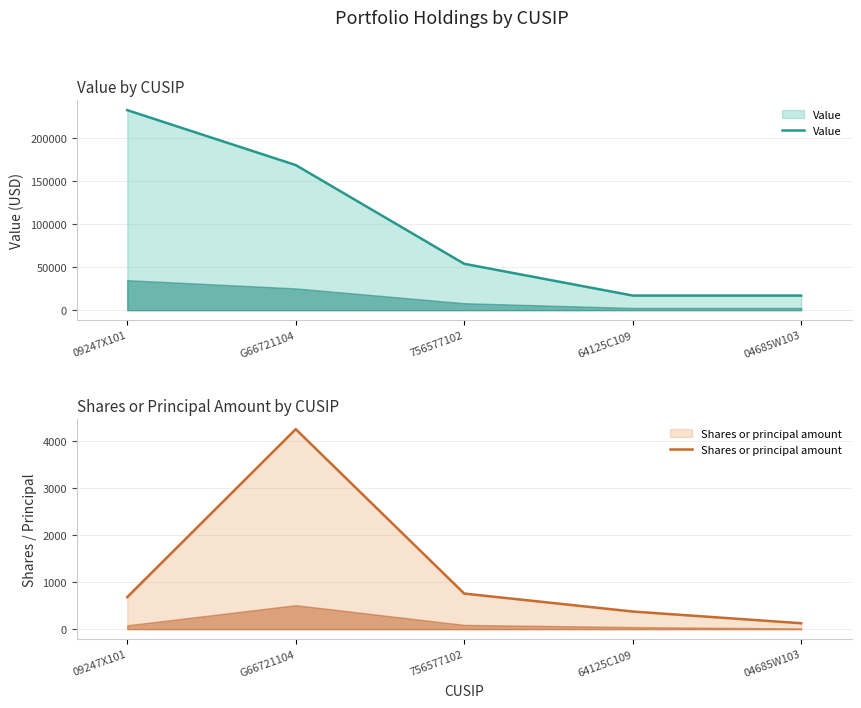

Reading left to right, transcribe all the data shown in this chart.

Value: 233000	169000	54000	17000	17000
Shares or principal amount: 682	4254	757	375	126